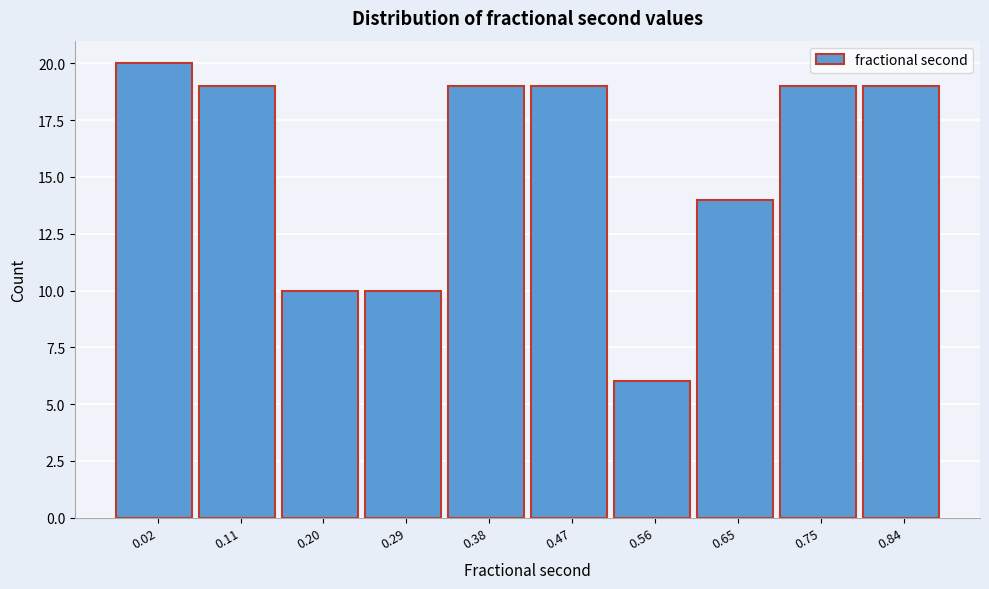

Reading right to left, transcribe all the data shown in this chart.

0.84=19	0.75=19	0.65=14	0.56=6	0.47=19	0.38=19	0.29=10	0.20=10	0.11=19	0.02=20